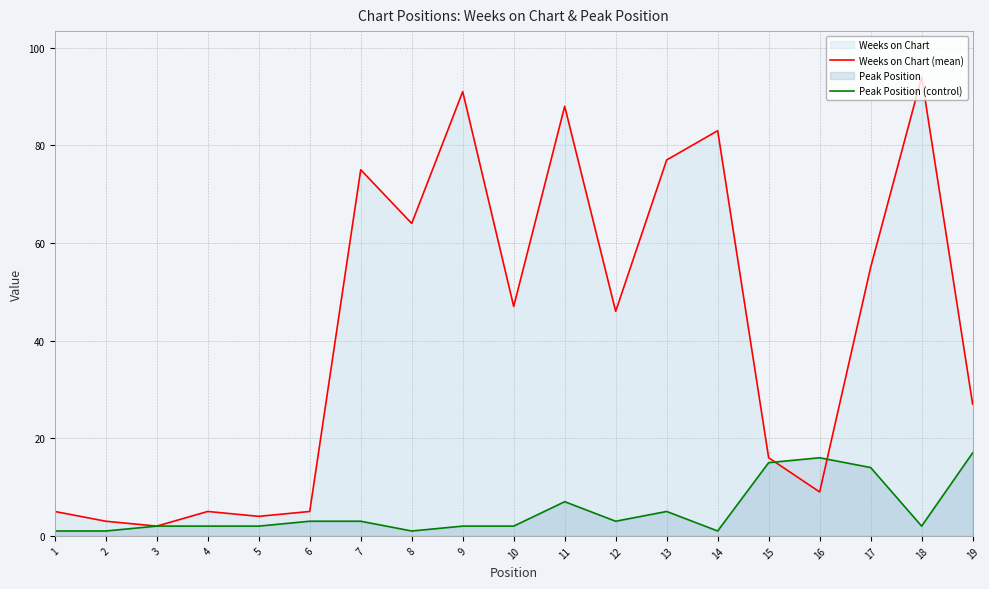

The value of Peak Position (control) at 18 is 2. True or false?

True